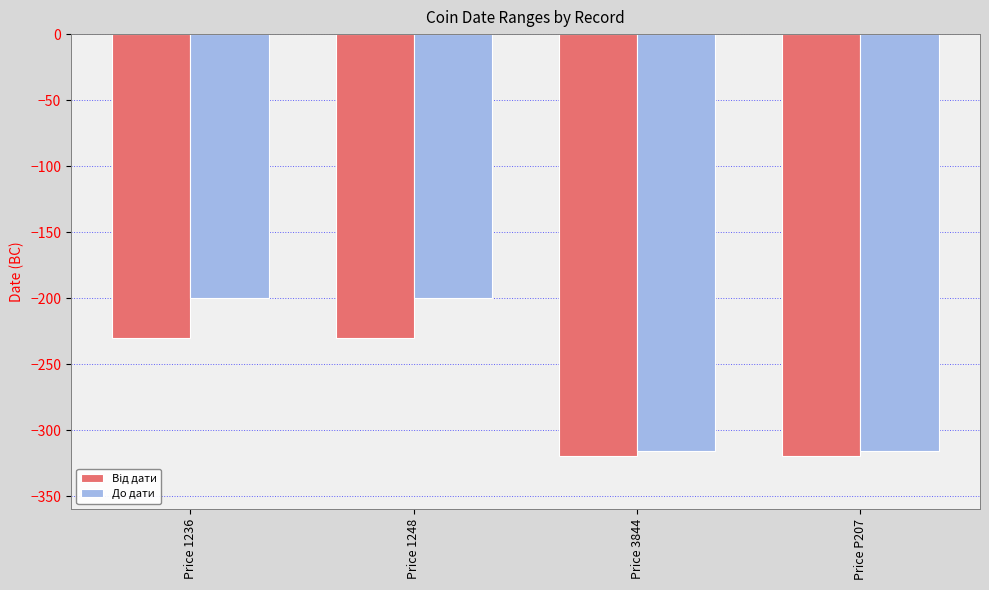

Which series has the largest total across all categories?

До дати